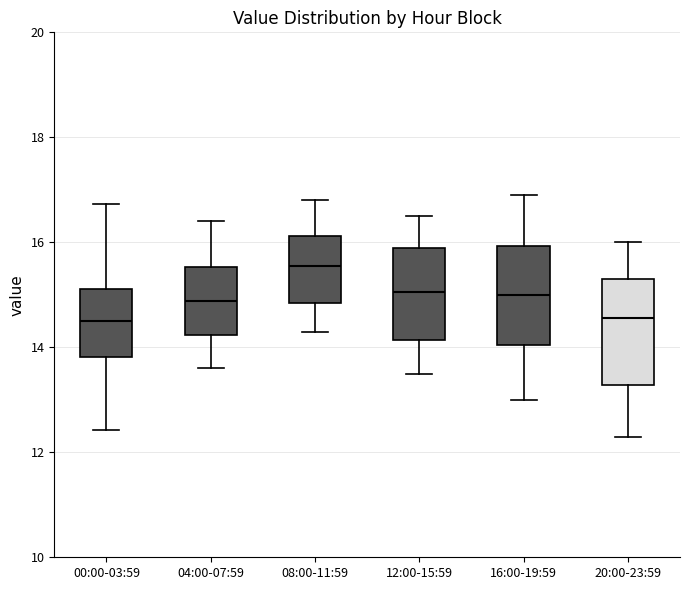

Where does the lower whisker of the box for 20:00-23:59 end on the y-axis? The values are not printed on the chart, so give them approximately, as read against the axis.

12.4